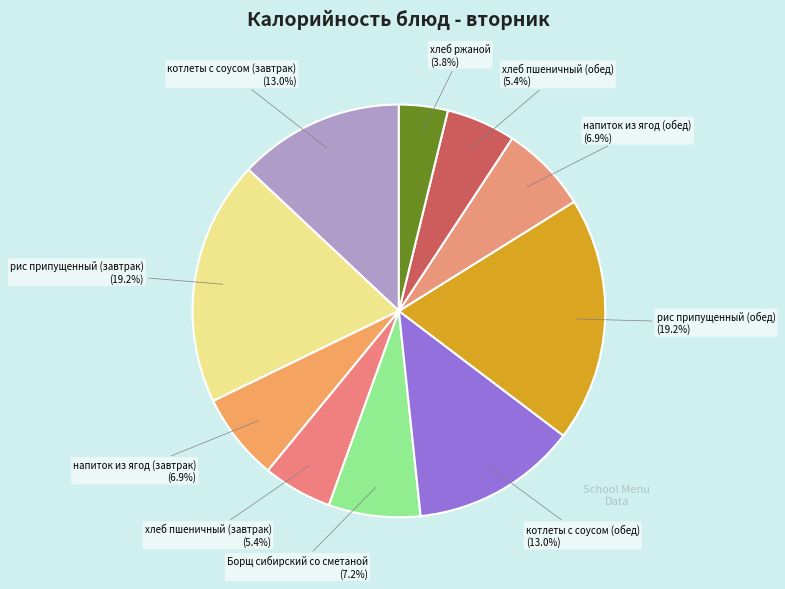

Is хлеб ржаной the majority of the pie?

No